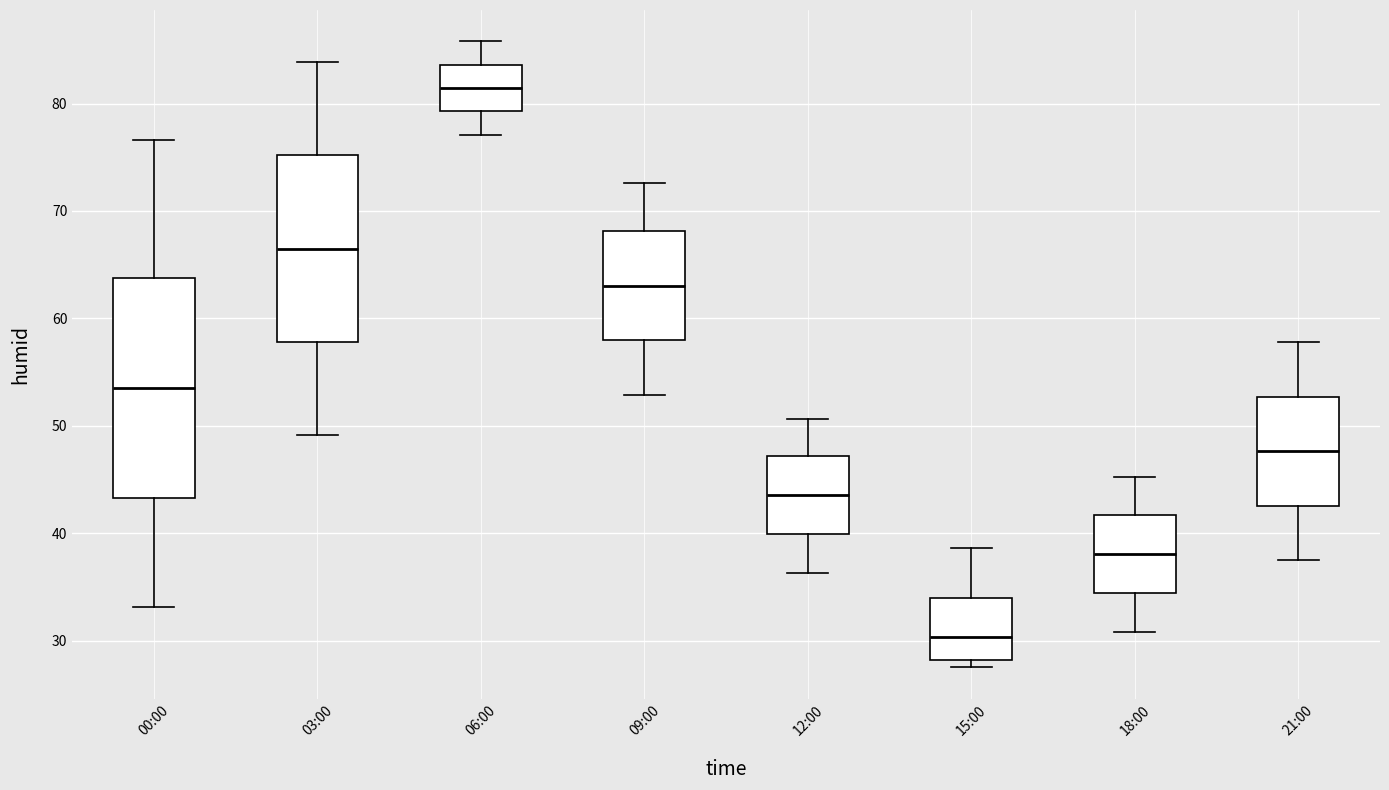

Reading left to right, read every box against the y-axis: the position of its median line, the range the box covers, and the ends of its whiskers. The values are not printed on the chart, so give them approximately, as read against the axis.

00:00: median 54, box 43 to 64, whiskers 33 to 77
03:00: median 67, box 58 to 75, whiskers 49 to 84
06:00: median 81, box 79 to 84, whiskers 77 to 86
09:00: median 63, box 58 to 68, whiskers 53 to 73
12:00: median 44, box 40 to 47, whiskers 36 to 51
15:00: median 30, box 28 to 34, whiskers 28 (just below the box's lower edge) to 39
18:00: median 38, box 34 to 42, whiskers 31 to 45
21:00: median 48, box 43 to 53, whiskers 38 to 58